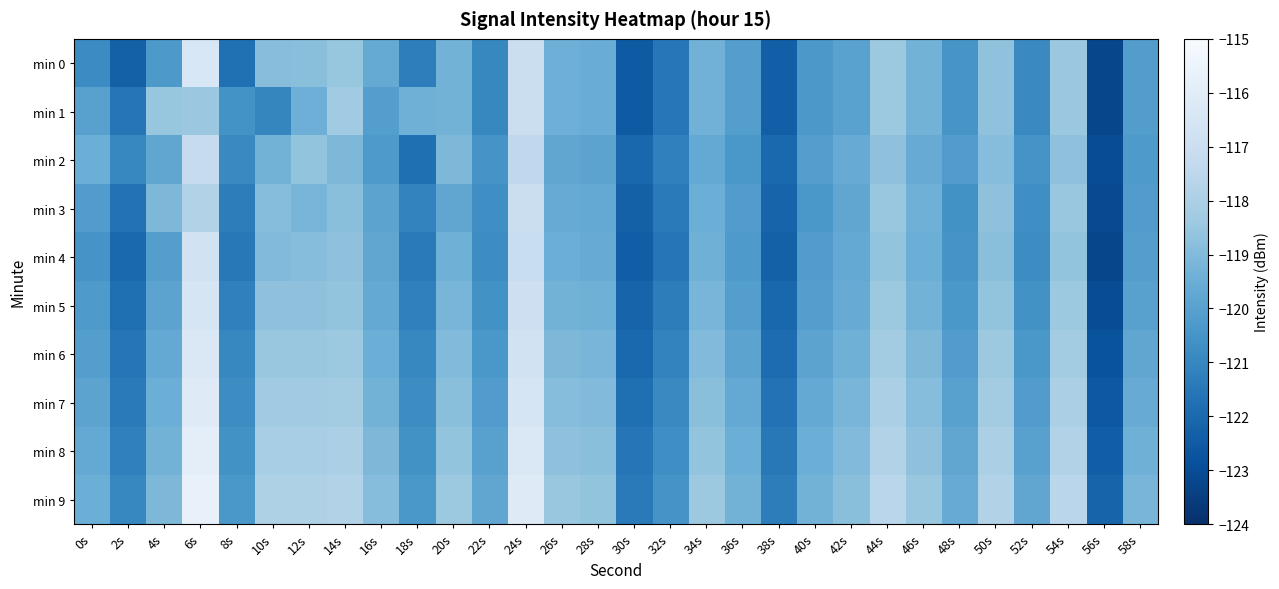

Reading right to left, what are all the values shown in this chart?

min 0: 58s=-120.1	56s=-123.2	54s=-118.4	52s=-120.9	50s=-118.7	48s=-120.5	46s=-119.3	44s=-118.4	42s=-120.0	40s=-120.4	38s=-122.3	36s=-120.1	34s=-119.3	32s=-121.5	30s=-122.5	28s=-119.5	26s=-119.4	24s=-117.0	22s=-120.9	20s=-119.3	18s=-121.3	16s=-119.6	14s=-118.5	12s=-118.8	10s=-118.9	8s=-121.8	6s=-116.4	4s=-120.3	2s=-122.3	0s=-120.8
min 1: 58s=-120.1	56s=-123.2	54s=-118.4	52s=-120.9	50s=-118.7	48s=-120.5	46s=-119.3	44s=-118.4	42s=-120.0	40s=-120.4	38s=-122.3	36s=-120.1	34s=-119.3	32s=-121.5	30s=-122.5	28s=-119.5	26s=-119.4	24s=-117.0	22s=-120.9	20s=-119.3	18s=-119.4	16s=-120.1	14s=-118.3	12s=-119.5	10s=-121.0	8s=-120.6	6s=-118.4	4s=-118.5	2s=-121.5	0s=-120.0
min 2: 58s=-120.3	56s=-123.0	54s=-118.7	52s=-120.5	50s=-118.9	48s=-120.2	46s=-119.6	44s=-118.7	42s=-119.6	40s=-120.1	38s=-122.0	36s=-120.4	34s=-119.7	32s=-121.2	30s=-122.1	28s=-119.9	26s=-119.8	24s=-117.4	22s=-120.5	20s=-119.1	18s=-121.8	16s=-120.3	14s=-119.1	12s=-118.6	10s=-119.3	8s=-120.9	6s=-117.2	4s=-119.8	2s=-121.0	0s=-119.5
min 3: 58s=-120.2	56s=-123.1	54s=-118.5	52s=-120.7	50s=-118.7	48s=-120.6	46s=-119.4	44s=-118.5	42s=-119.8	40s=-120.4	38s=-122.2	36s=-120.2	34s=-119.5	32s=-121.4	30s=-122.3	28s=-119.7	26s=-119.6	24s=-117.0	22s=-120.7	20s=-119.8	18s=-121.1	16s=-119.9	14s=-118.8	12s=-119.2	10s=-118.9	8s=-121.3	6s=-117.8	4s=-119.1	2s=-121.7	0s=-120.2
min 4: 58s=-120.1	56s=-123.2	54s=-118.6	52s=-120.8	50s=-118.8	48s=-120.5	46s=-119.5	44s=-118.6	42s=-119.7	40s=-120.2	38s=-122.3	36s=-120.3	34s=-119.4	32s=-121.6	30s=-122.4	28s=-119.6	26s=-119.5	24s=-117.1	22s=-120.8	20s=-119.4	18s=-121.4	16s=-119.8	14s=-118.7	12s=-118.9	10s=-119.0	8s=-121.5	6s=-116.7	4s=-120.1	2s=-122.0	0s=-120.5
min 5: 58s=-120.0	56s=-123.0	54s=-118.4	52s=-120.6	50s=-118.6	48s=-120.4	46s=-119.3	44s=-118.4	42s=-119.6	40s=-120.1	38s=-122.1	36s=-120.1	34s=-119.2	32s=-121.3	30s=-122.2	28s=-119.4	26s=-119.3	24s=-116.9	22s=-120.6	20s=-119.2	18s=-121.2	16s=-119.7	14s=-118.6	12s=-118.7	10s=-118.7	8s=-121.2	6s=-116.5	4s=-119.9	2s=-121.8	0s=-120.3
min 6: 58s=-119.8	56s=-122.8	54s=-118.2	52s=-120.4	50s=-118.4	48s=-120.2	46s=-119.1	44s=-118.2	42s=-119.4	40s=-119.9	38s=-121.9	36s=-119.9	34s=-119.0	32s=-121.1	30s=-122.0	28s=-119.2	26s=-119.1	24s=-116.7	22s=-120.4	20s=-119.0	18s=-121.0	16s=-119.5	14s=-118.4	12s=-118.5	10s=-118.5	8s=-121.0	6s=-116.3	4s=-119.7	2s=-121.6	0s=-120.1
min 7: 58s=-119.6	56s=-122.6	54s=-118.0	52s=-120.2	50s=-118.2	48s=-120.0	46s=-118.9	44s=-118.0	42s=-119.2	40s=-119.7	38s=-121.7	36s=-119.7	34s=-118.8	32s=-120.9	30s=-121.8	28s=-119.0	26s=-118.9	24s=-116.5	22s=-120.2	20s=-118.8	18s=-120.8	16s=-119.3	14s=-118.2	12s=-118.3	10s=-118.3	8s=-120.8	6s=-116.1	4s=-119.5	2s=-121.4	0s=-119.9
min 8: 58s=-119.4	56s=-122.4	54s=-117.8	52s=-120.0	50s=-118.0	48s=-119.8	46s=-118.7	44s=-117.8	42s=-119.0	40s=-119.5	38s=-121.5	36s=-119.5	34s=-118.6	32s=-120.7	30s=-121.6	28s=-118.8	26s=-118.7	24s=-116.3	22s=-120.0	20s=-118.6	18s=-120.6	16s=-119.1	14s=-118.0	12s=-118.1	10s=-118.1	8s=-120.6	6s=-115.9	4s=-119.3	2s=-121.2	0s=-119.7
min 9: 58s=-119.2	56s=-122.2	54s=-117.6	52s=-119.8	50s=-117.8	48s=-119.6	46s=-118.5	44s=-117.6	42s=-118.8	40s=-119.3	38s=-121.3	36s=-119.3	34s=-118.4	32s=-120.5	30s=-121.4	28s=-118.6	26s=-118.5	24s=-116.1	22s=-119.8	20s=-118.4	18s=-120.4	16s=-118.9	14s=-117.8	12s=-117.9	10s=-117.9	8s=-120.4	6s=-115.7	4s=-119.1	2s=-121.0	0s=-119.5